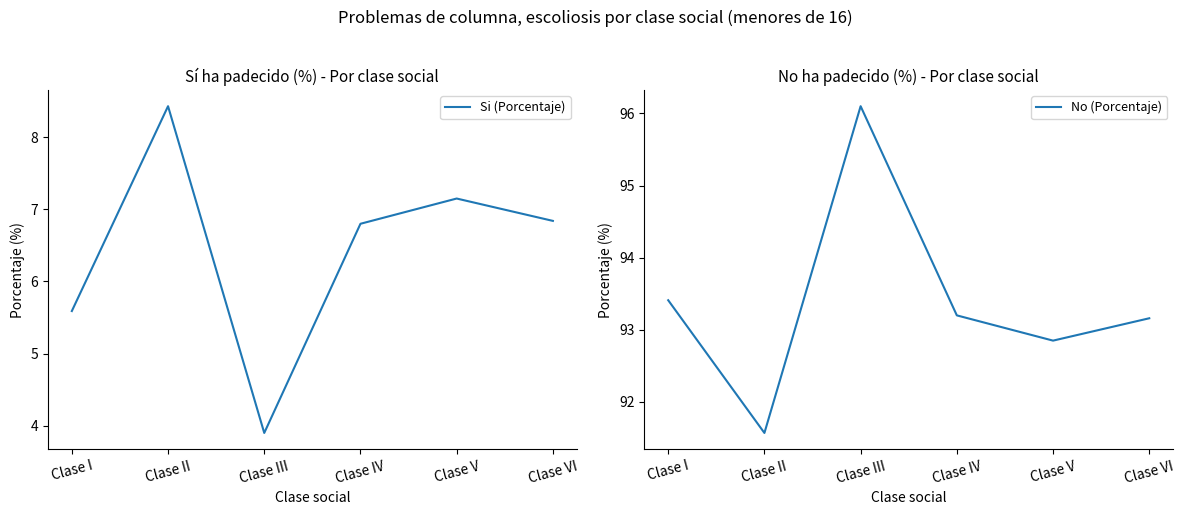

Rank the categories by No (Porcentaje) value from lowest to highest.

Clase II, Clase V, Clase VI, Clase IV, Clase I, Clase III